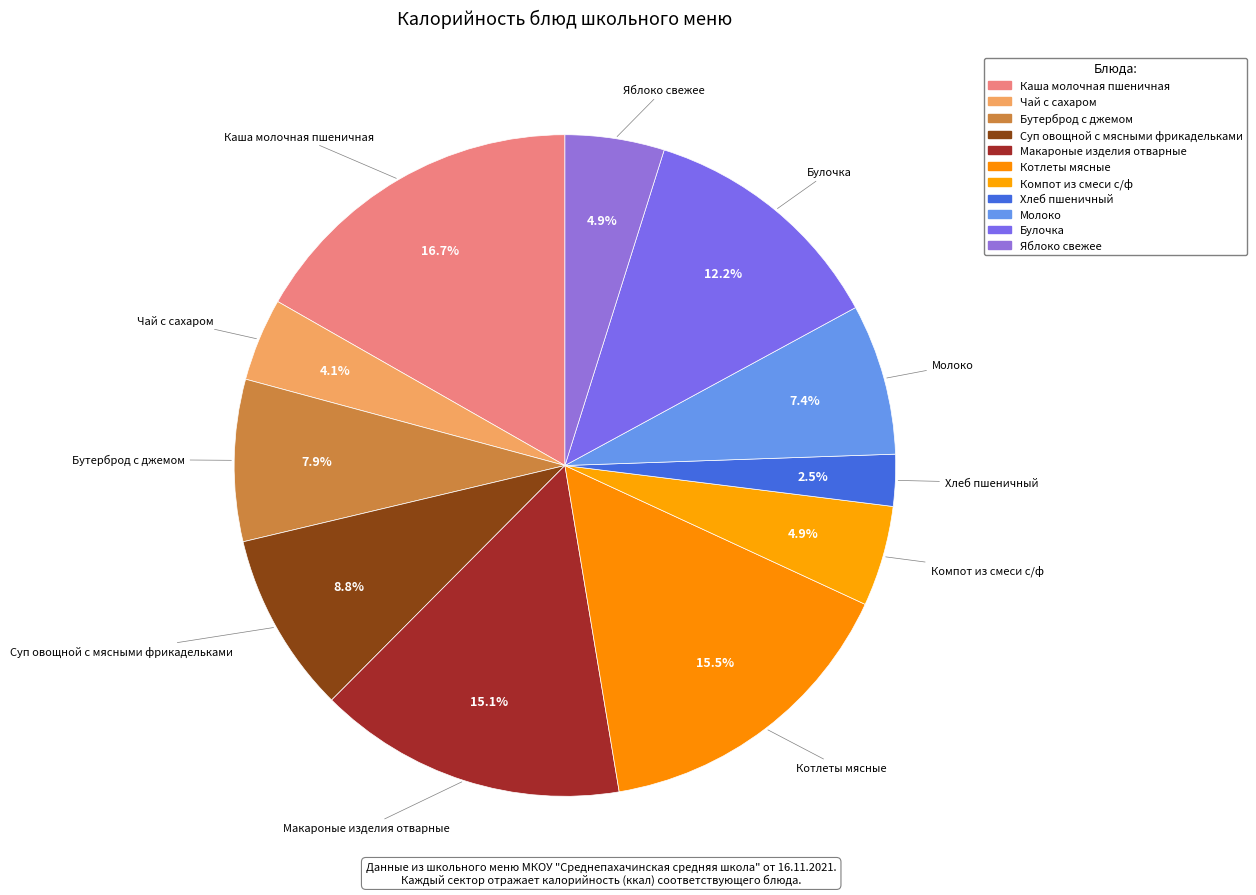

How much of the chart is everything except Чай с сахаром?

95.9%